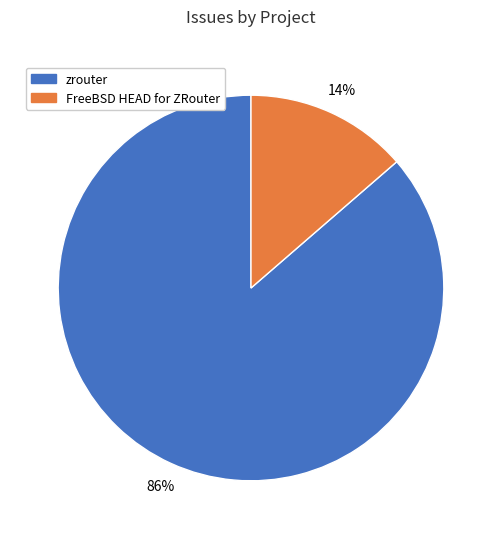

Is the sum of FreeBSD HEAD for ZRouter and zrouter greater than half?

Yes